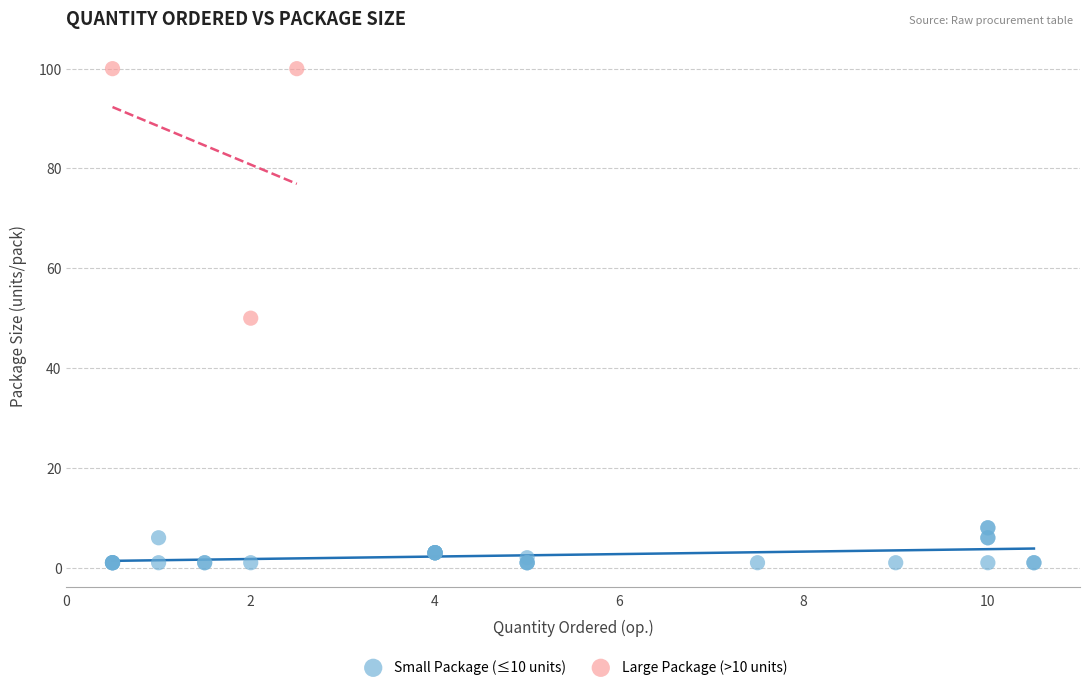

What are all the series names shown in the legend?

Small Package (≤10 units), Large Package (>10 units)